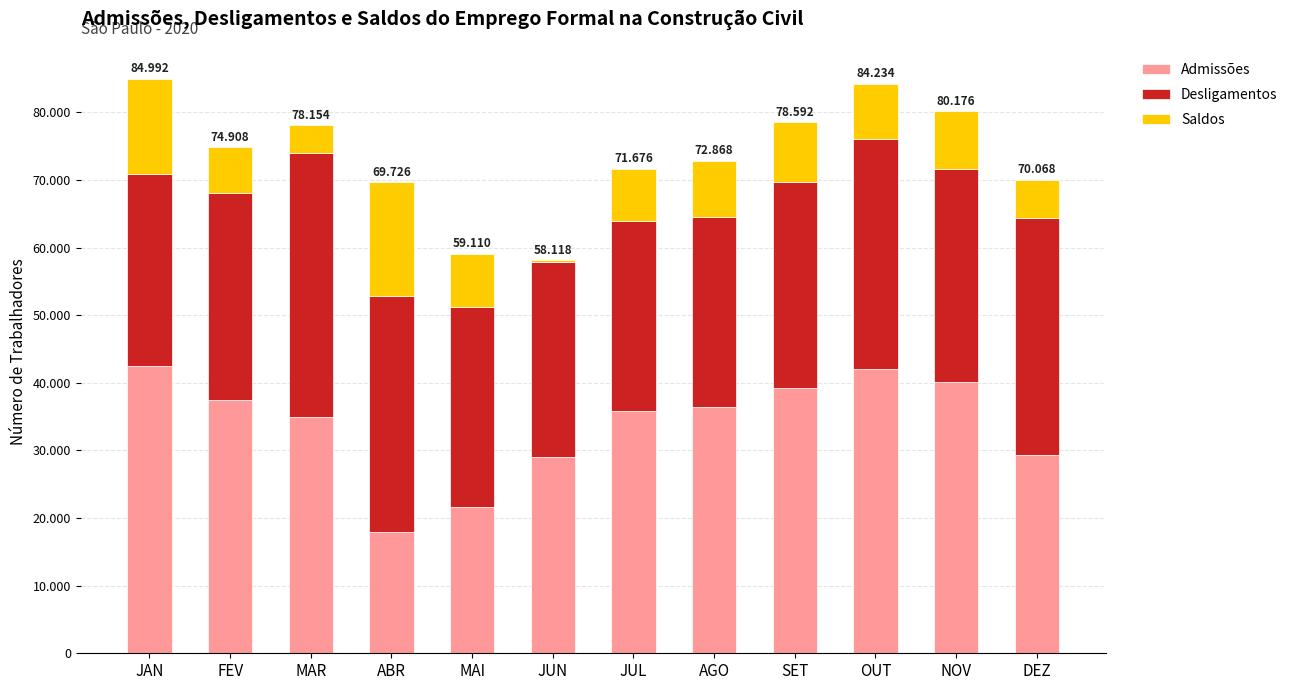

What are all the series names shown in the legend?

Admissões, Desligamentos, Saldos